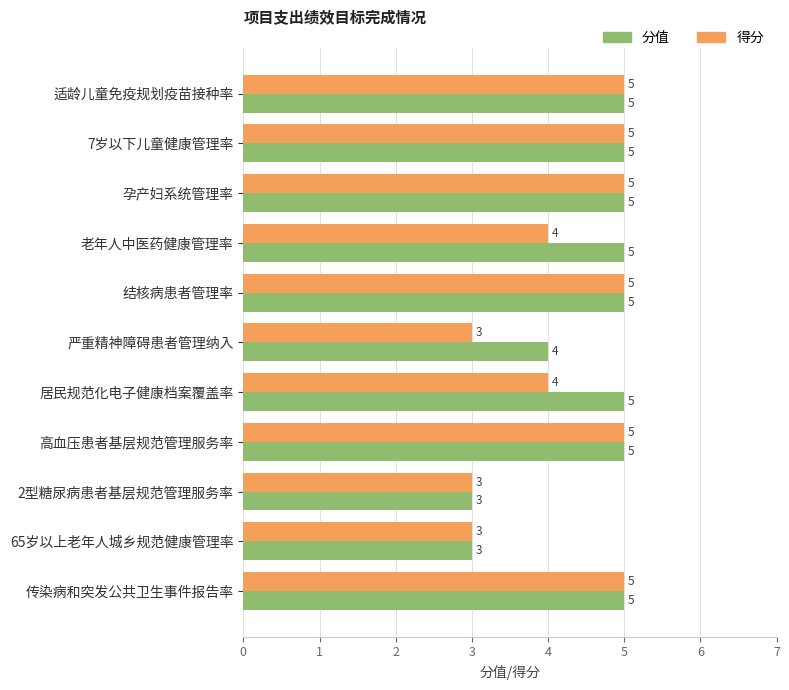

Where is 分值 nearest to the value 4?

严重精神障碍患者管理纳入